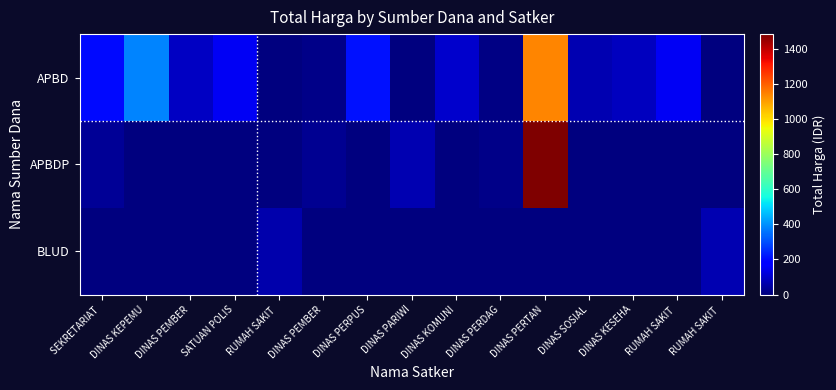

What is the maximum value shown in the chart?

1486.8